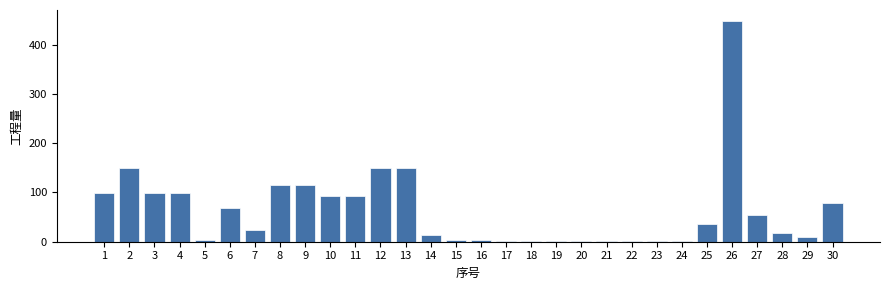

What is the ratio of the value at 13 to the value at 1?

1.5